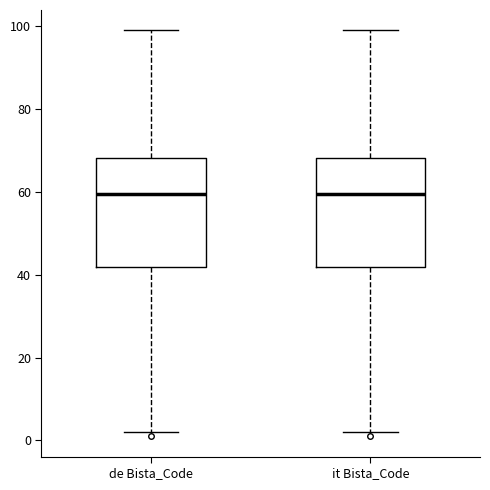

Where is the lower edge of the box for de Bista_Code on the y-axis? The values are not printed on the chart, so give them approximately, as read against the axis.

42